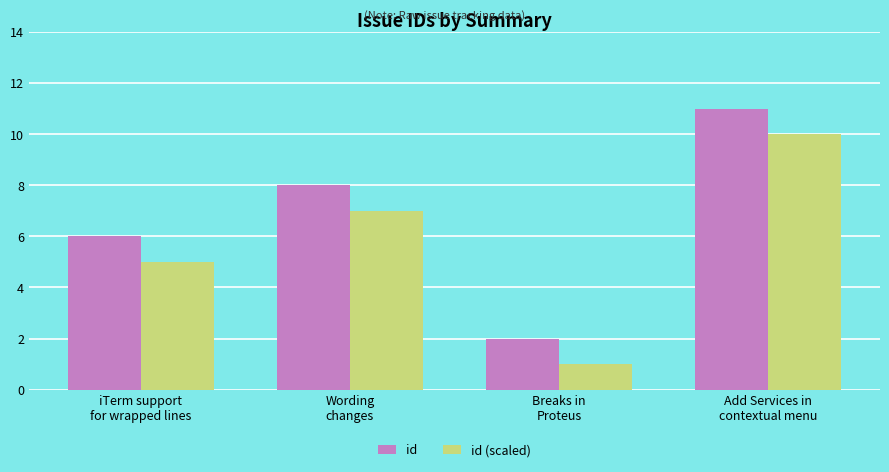

Rank the series at Wording
changes from lowest to highest value.

id (scaled), id